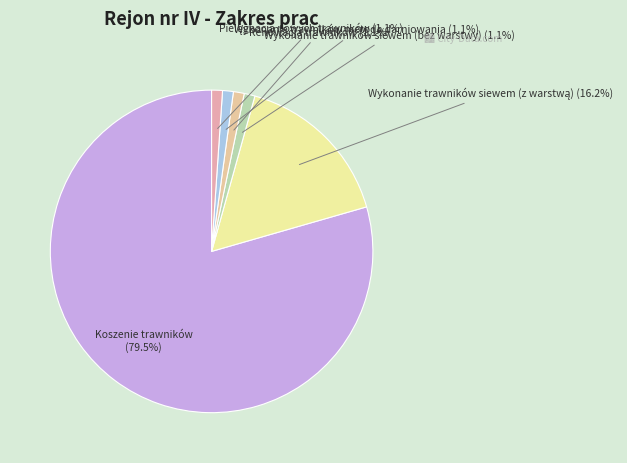

Which slice is the largest?

Koszenie trawników